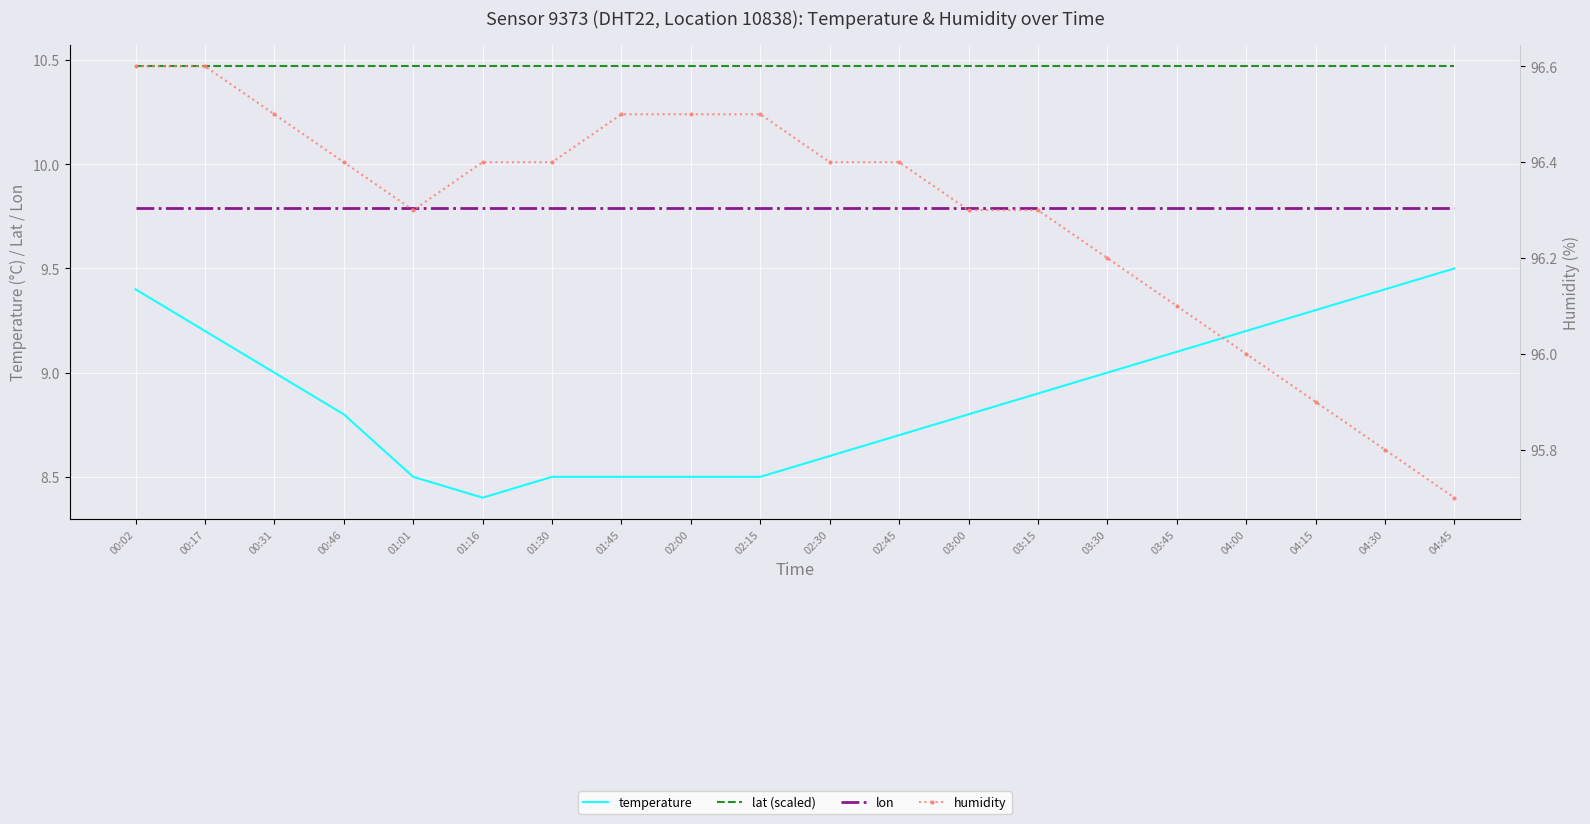

Is it true that temperature equals 8.5 at 01:30?

True